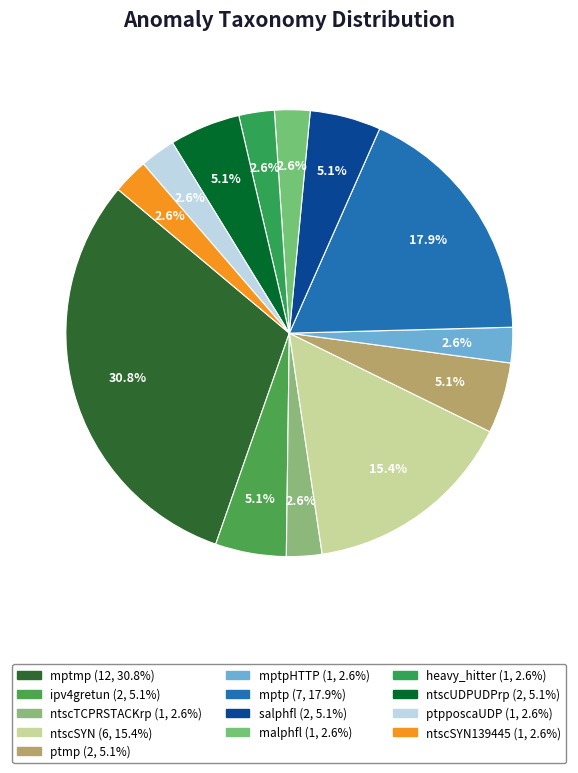

How many slices are in this pie chart?

13